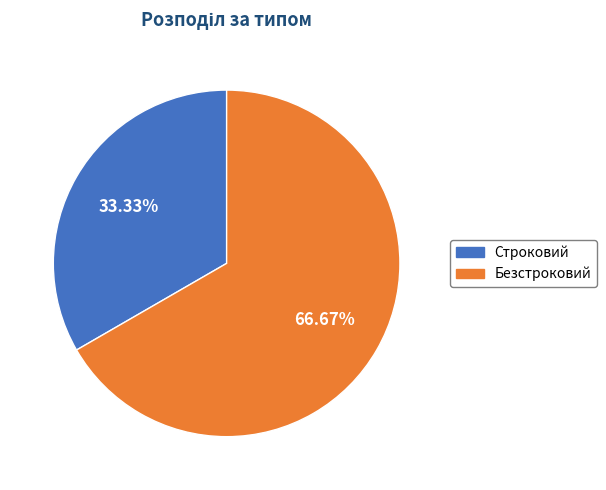

How many segments does this pie chart have?

2